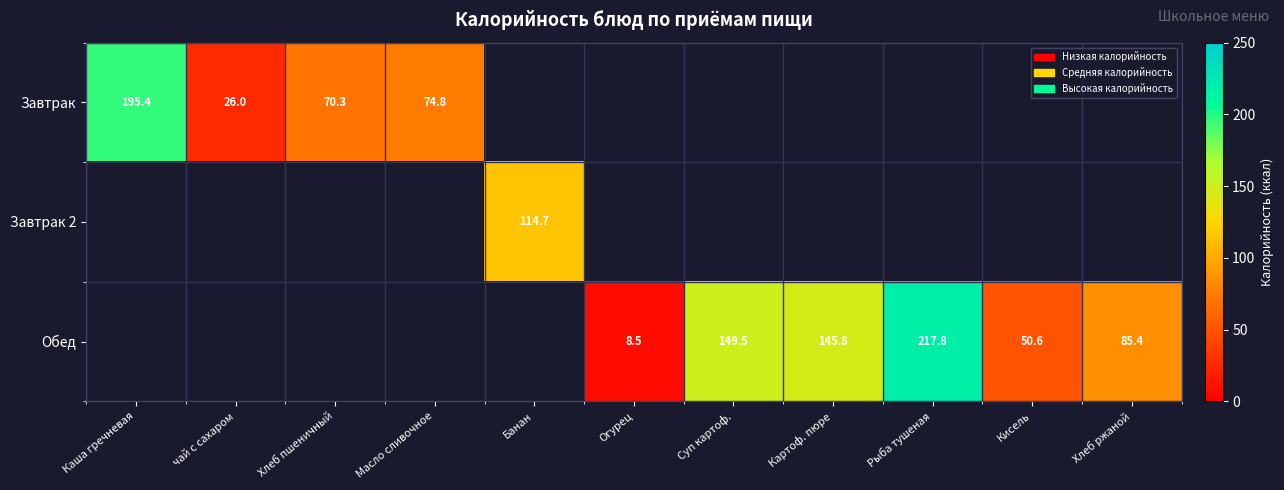

The value of Завтрак at Хлеб пшеничный is 100.4. True or false?

False